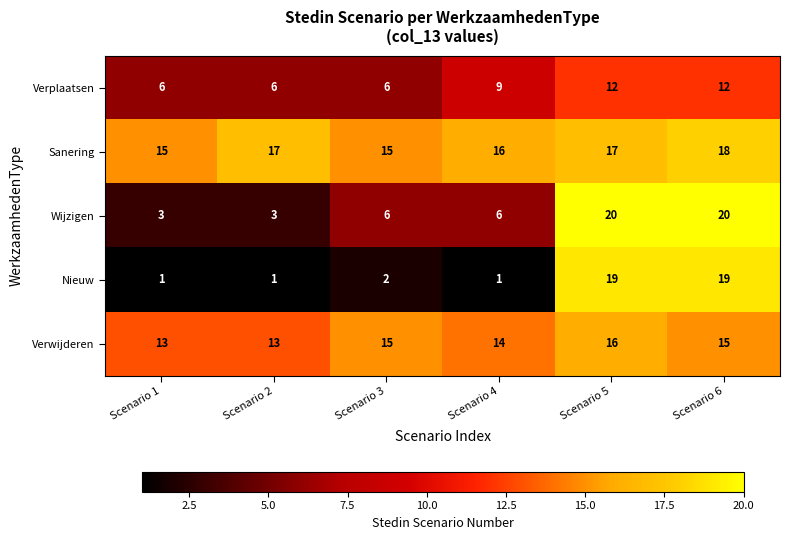

What is the sum of all Verwijderen values?

86